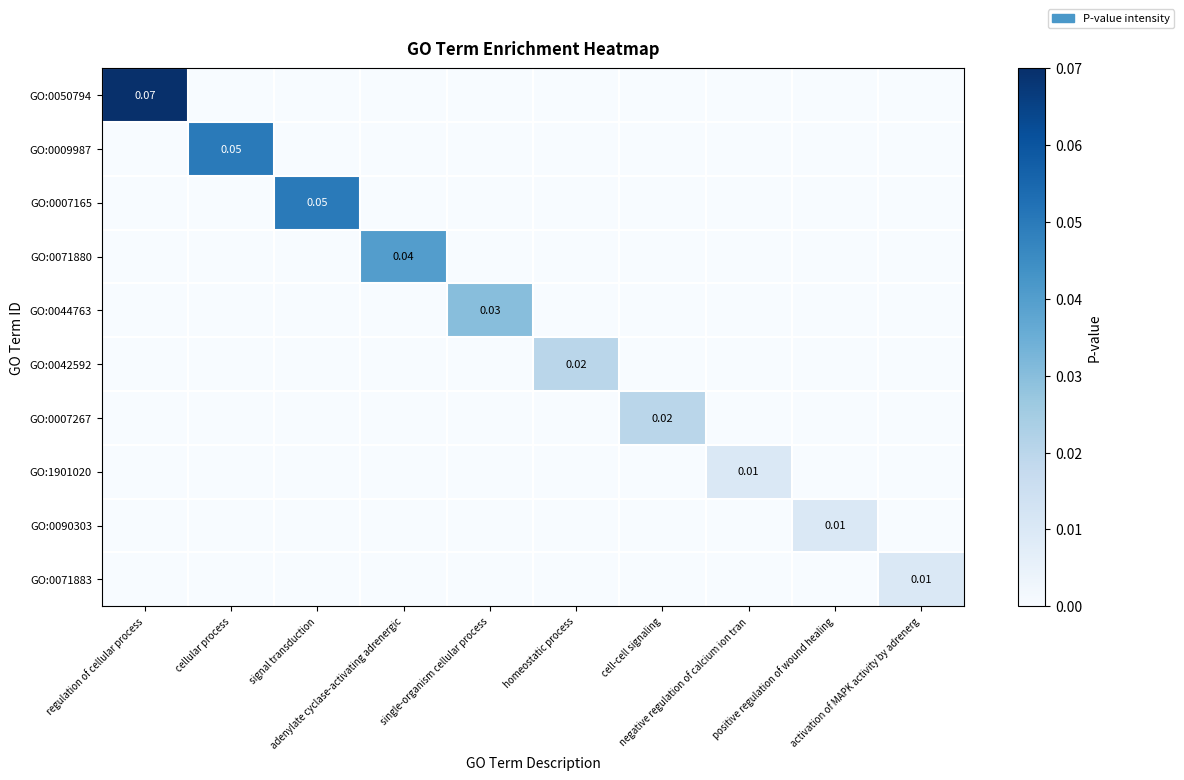

Is the value of GO:0071880 at activation of MAPK activity by adrenerg greater than the value of GO:0007165 at positive regulation of wound healing?

No